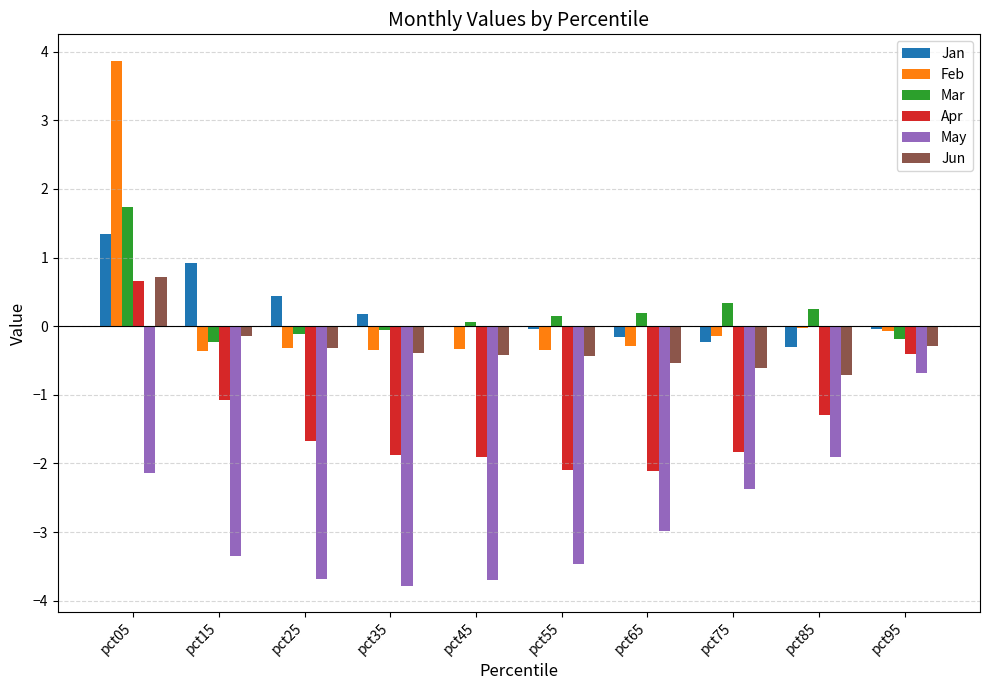

Is the value of Apr at pct05 greater than the value of May at pct05?

Yes